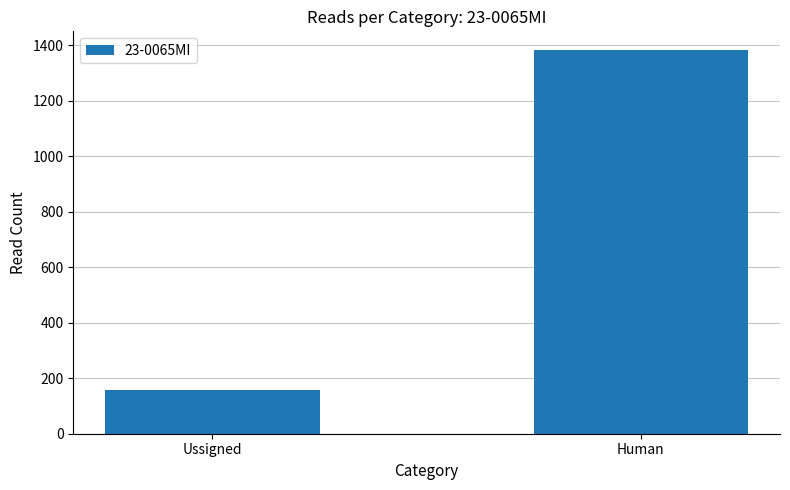

Reading left to right, extract all data points from this chart.

Ussigned=156	Human=1381